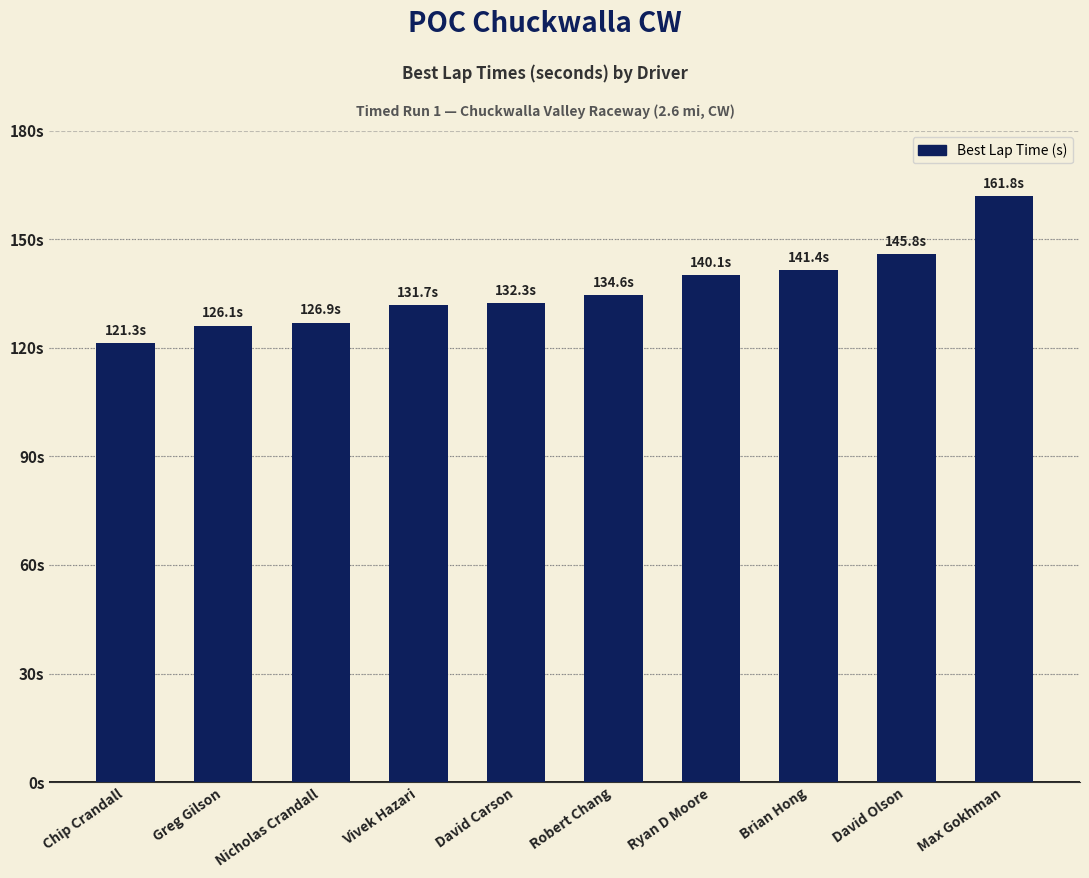

At which category does the chart reach its minimum across all series?

Chip Crandall